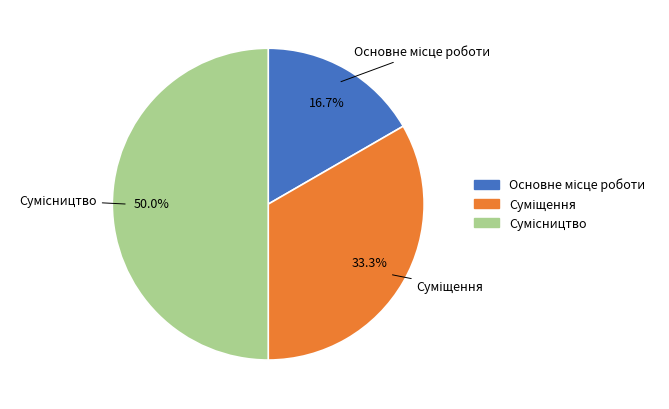

Count the number of slices in the pie.

3